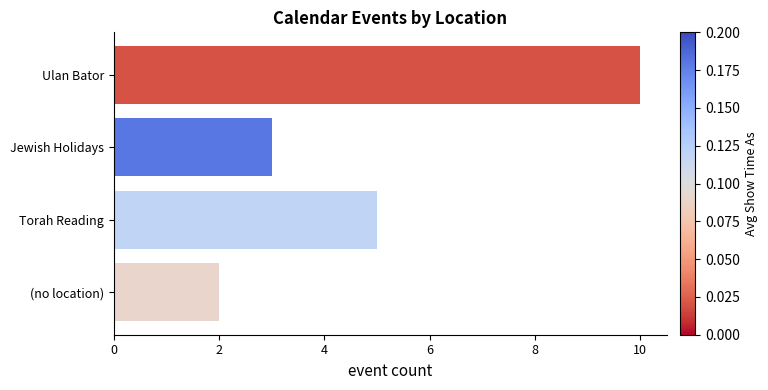

What is the sum of all values?

20